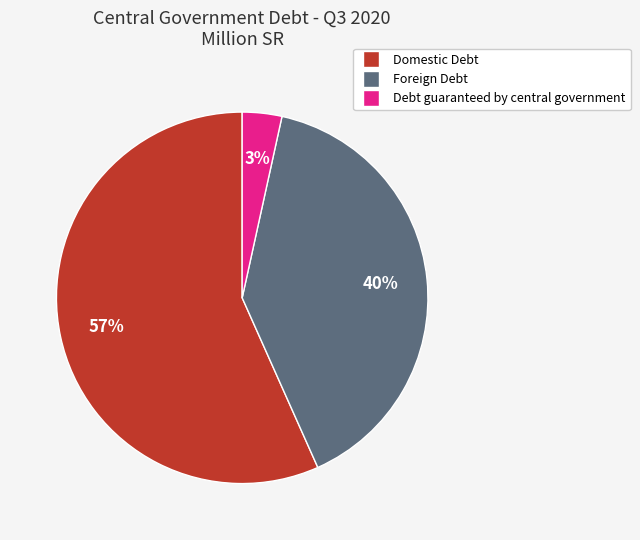

Combined, do Debt guaranteed by central government and Foreign Debt account for over 50%?

No